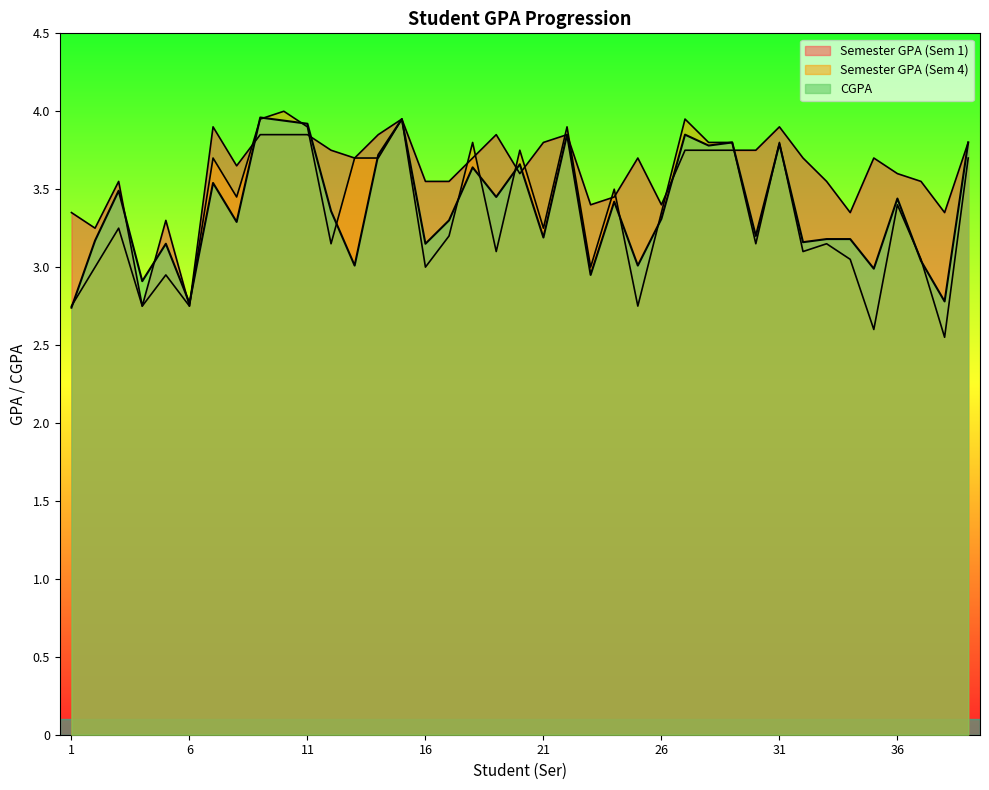

What are all the series names shown in the legend?

Semester GPA (Sem 1), Semester GPA (Sem 4), CGPA